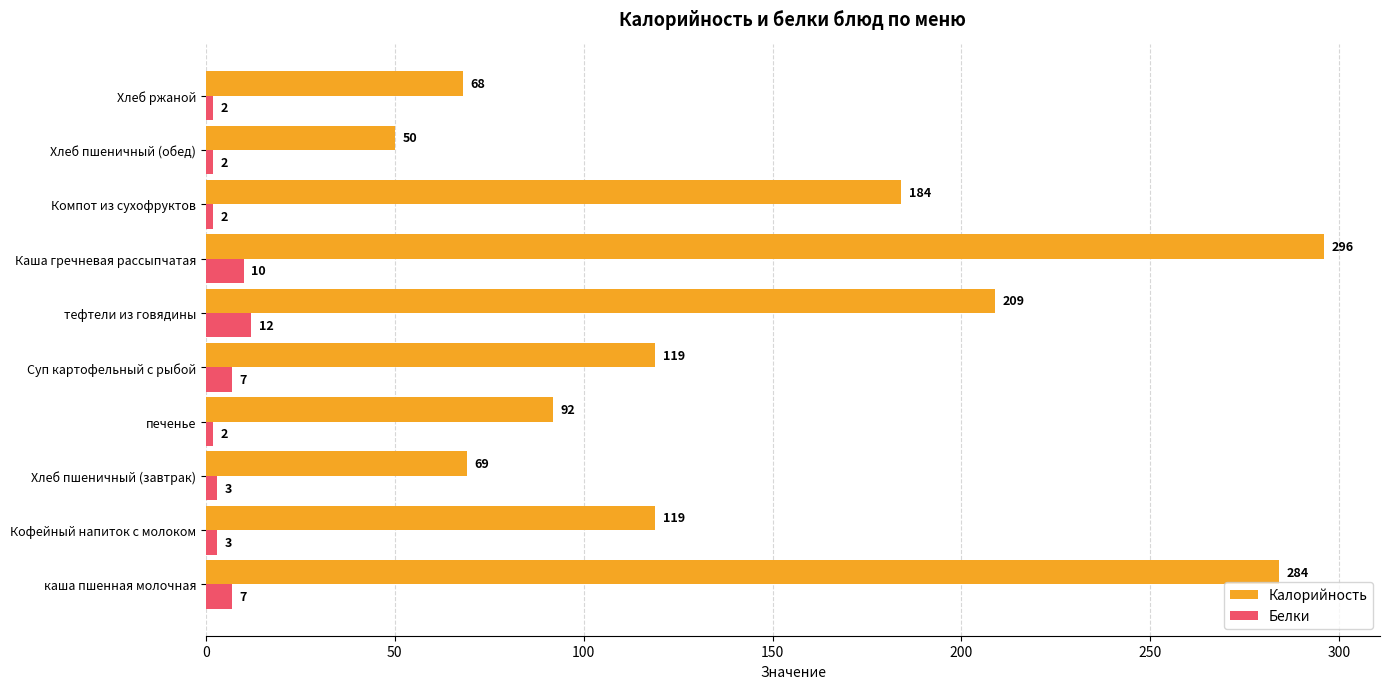

How many Белки values are between 2 and 7?

8